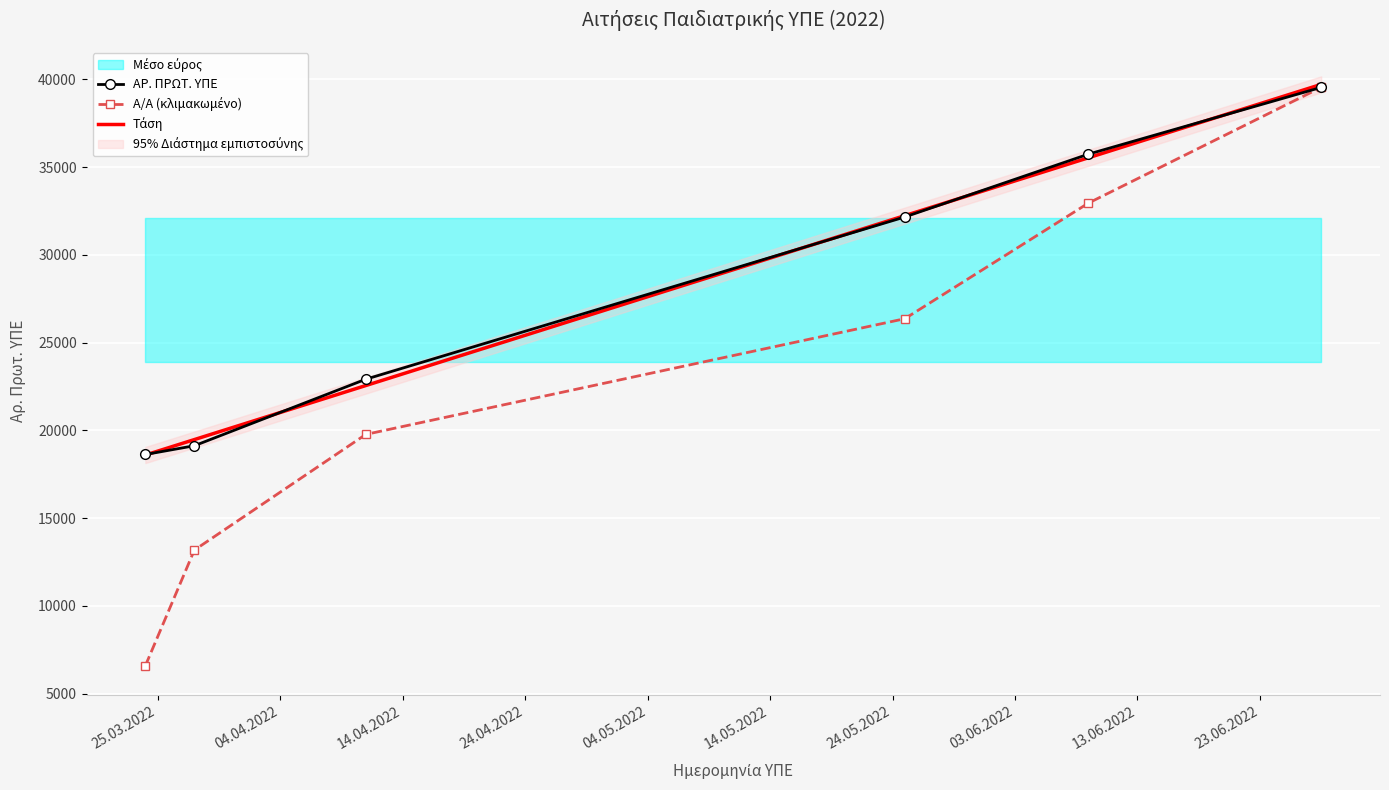

What value does the Α/Α series have at 11.04.2022?

19773